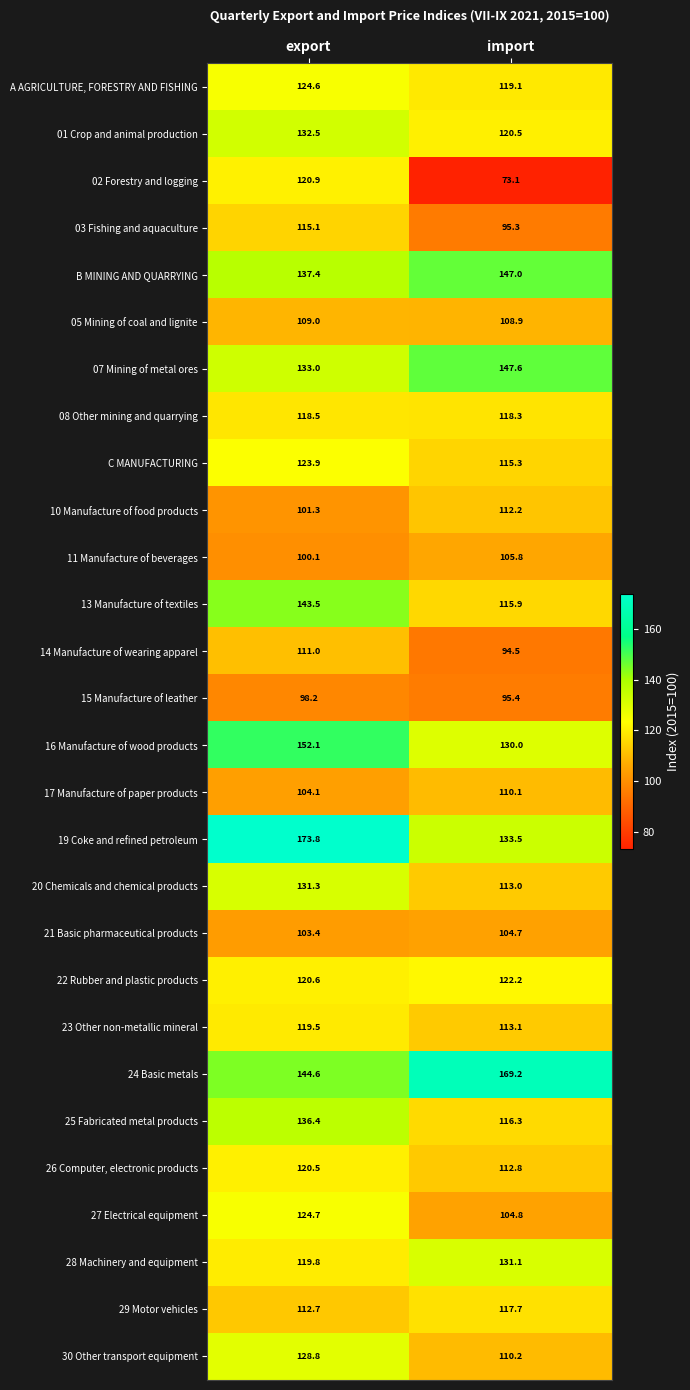

What is the minimum value shown in the chart?

73.1